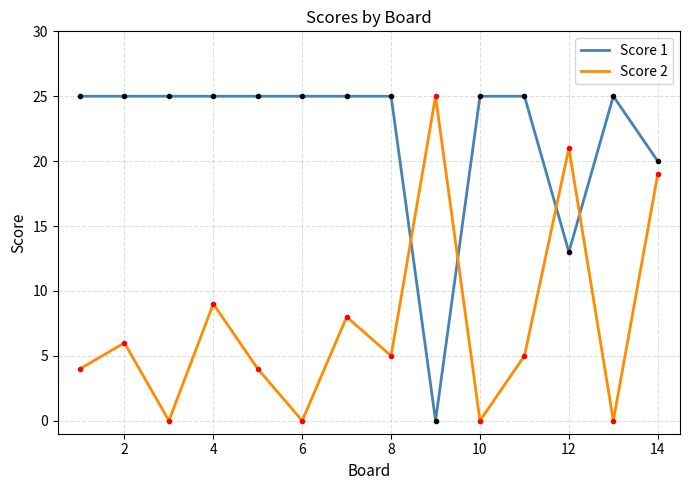

What is the difference between the maximum and minimum values in the Score 2 series?

25